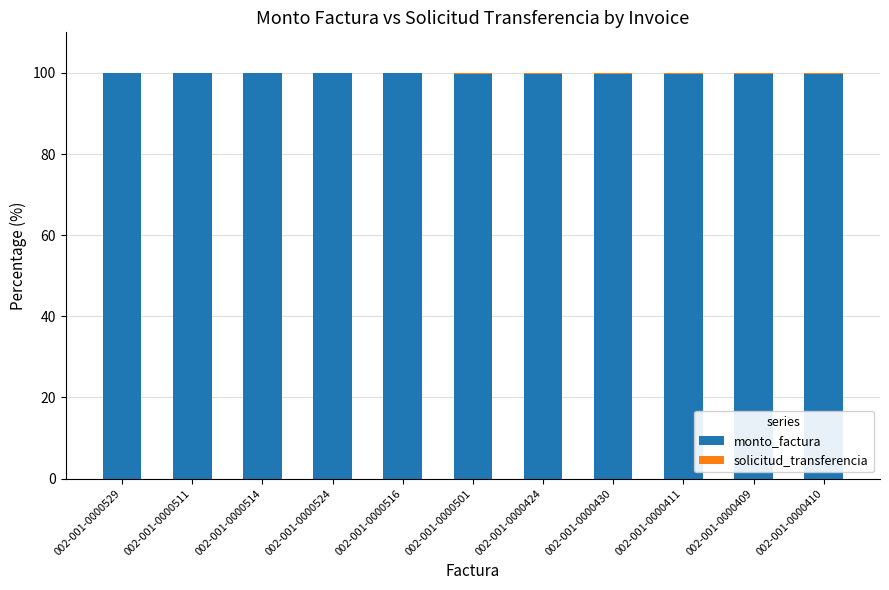

Is it true that monto_factura equals 99.8 at 002-001-0000409?

True